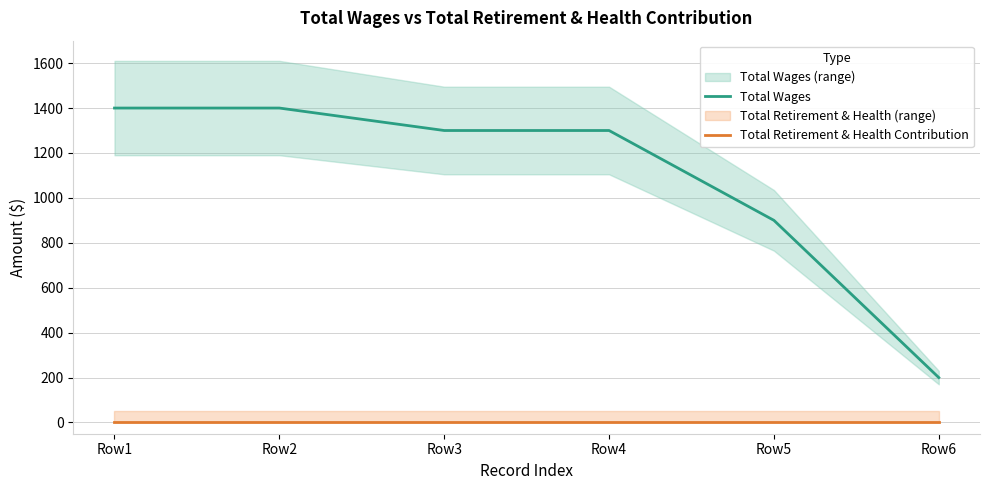

What is the difference between the maximum and minimum values in the Total Wages series?

1200